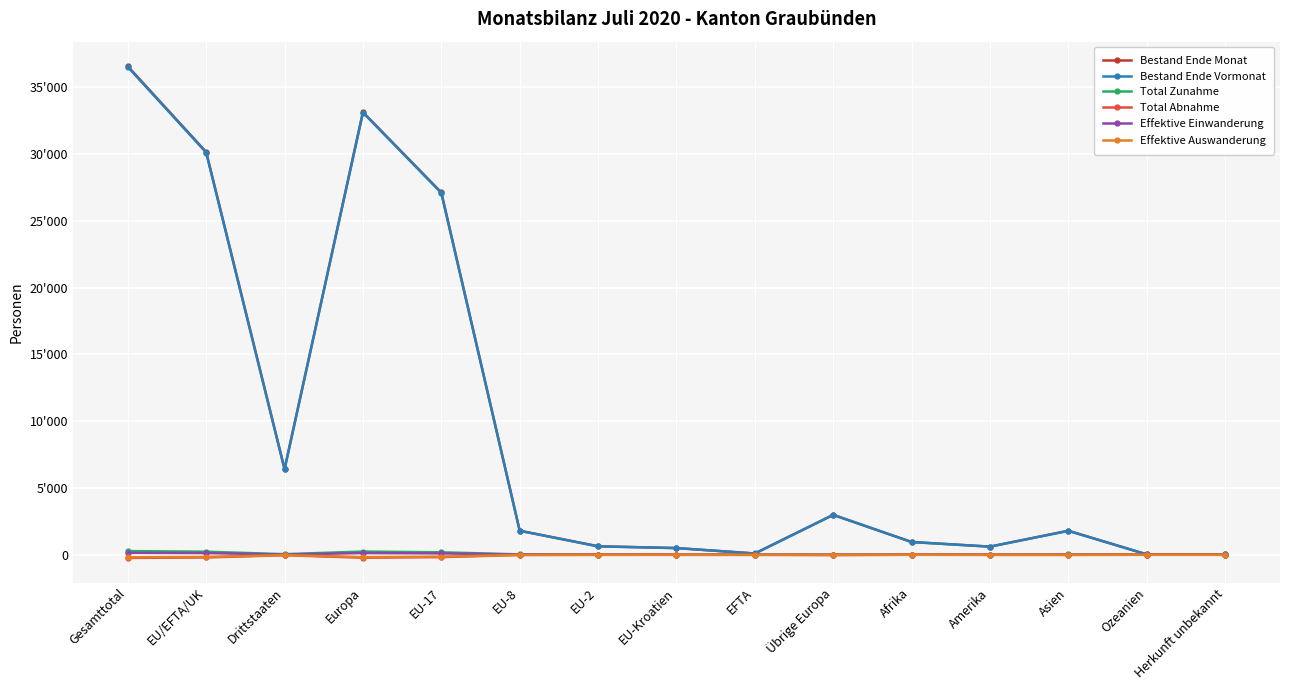

What is the average value of the Total Abnahme series?

-62